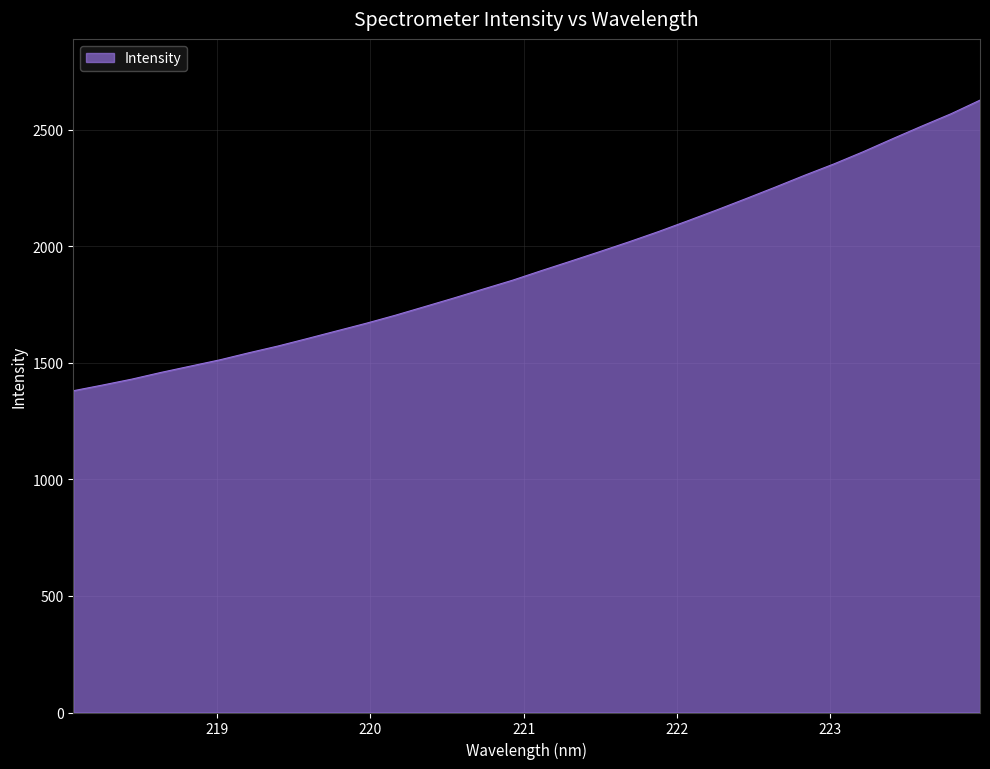

What is the greatest value displayed?

2627.4